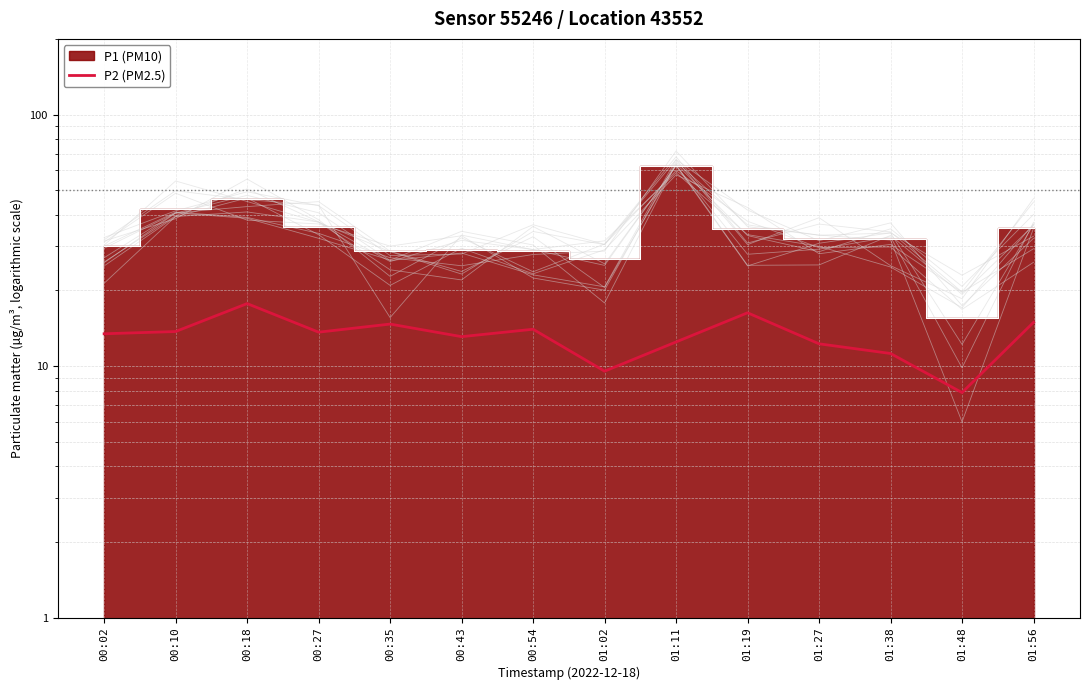

Reading right to left, transcribe all the data shown in this chart.

01:56=14.9	01:48=7.8	01:38=11.2	01:27=12.3	01:19=16.3	01:11=12.5	01:02=9.6	00:54=14.0	00:43=13.1	00:35=14.7	00:27=13.7	00:18=17.7	00:10=13.7	00:02=13.4